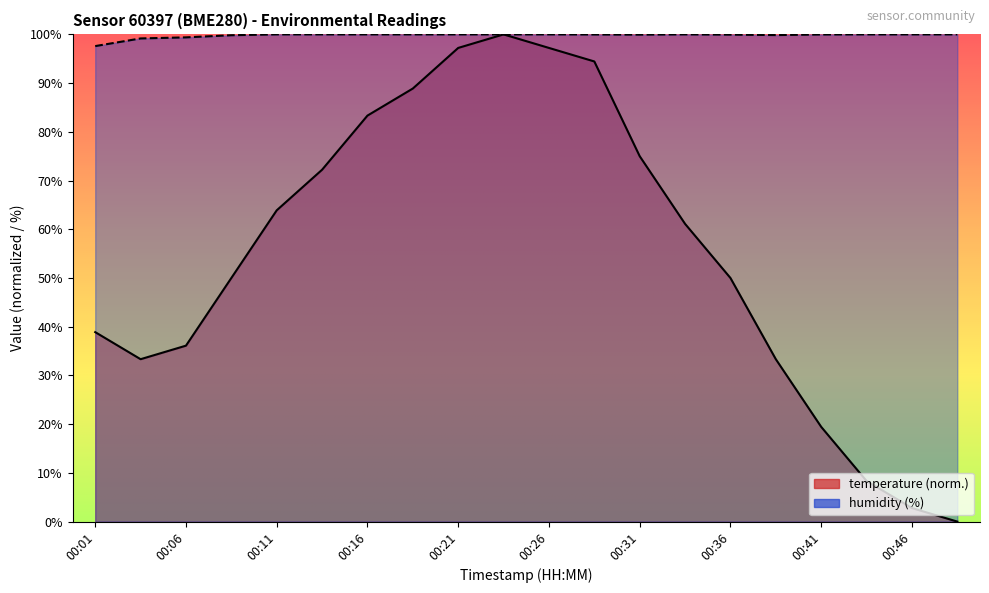

The humidity series shows 100.0 at 00:18. True or false?

True